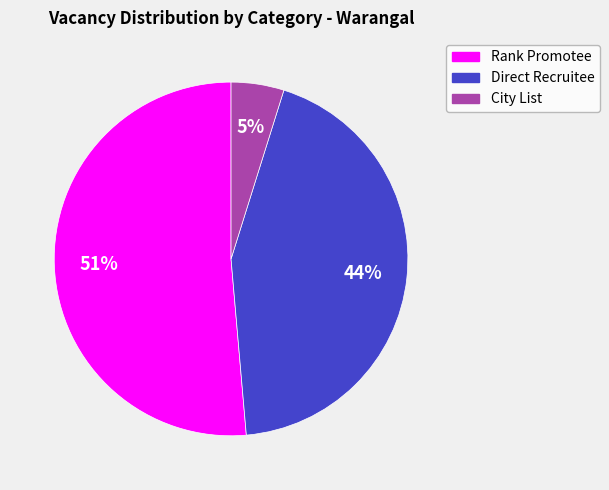

Rank the categories by value from highest to lowest.

Rank Promotee, Direct Recruitee, City List